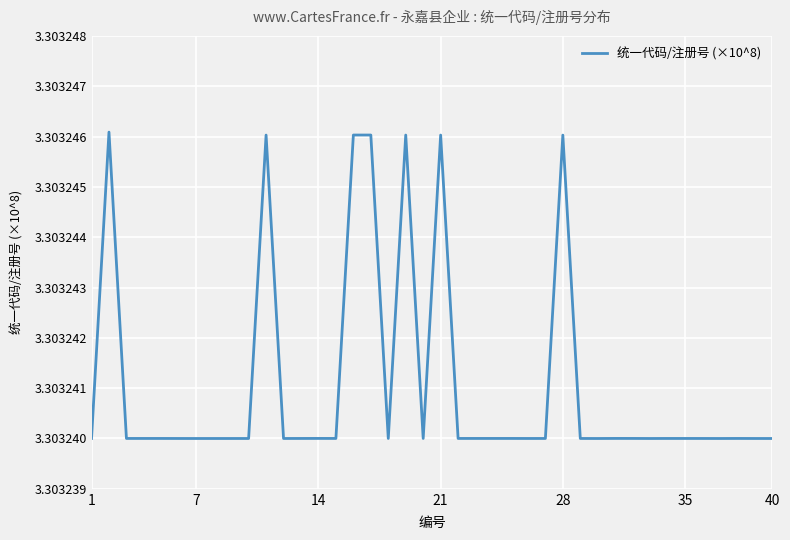

How many lines are shown in the chart?

1